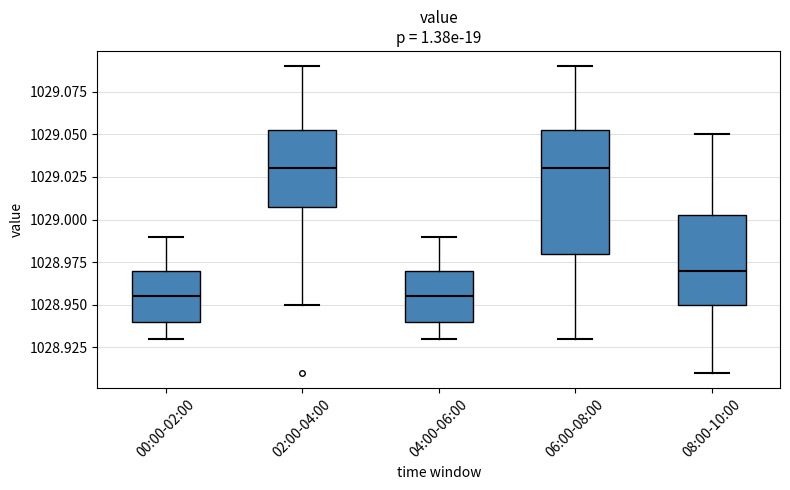

Where does the upper whisker of the box for 06:00-08:00 end on the y-axis? The values are not printed on the chart, so give them approximately, as read against the axis.

1029.090